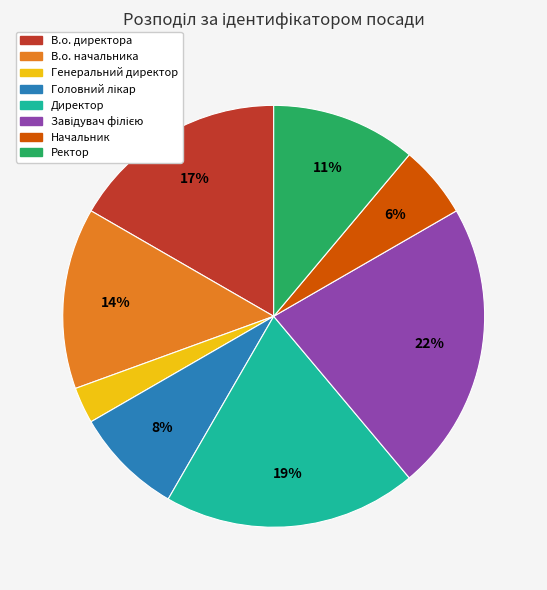

To the nearest percent, what portion does Начальник represent?

6%